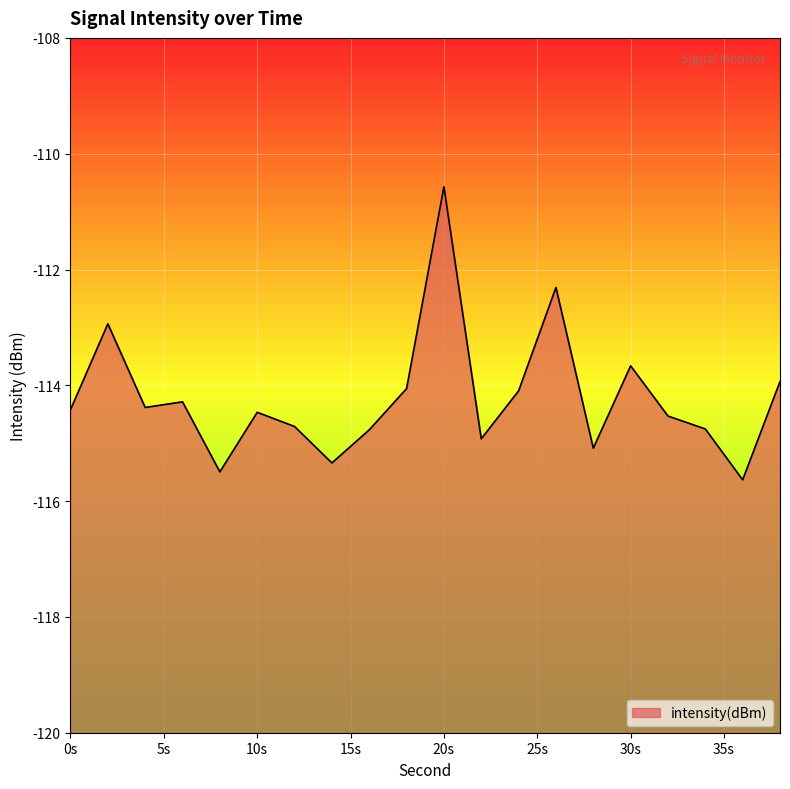

Reading right to left, list all the values displayed in this chart.

-113.9	-115.6	-114.8	-114.5	-113.7	-115.1	-112.3	-114.1	-114.9	-110.6	-114.1	-114.8	-115.3	-114.7	-114.5	-115.5	-114.3	-114.4	-112.9	-114.4